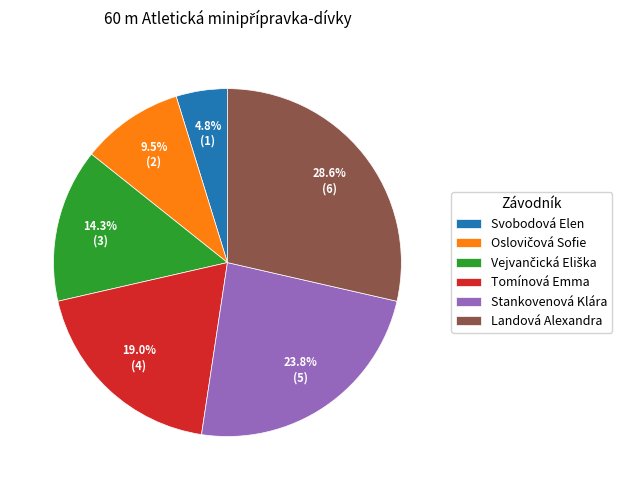

How many slices are in this pie chart?

6